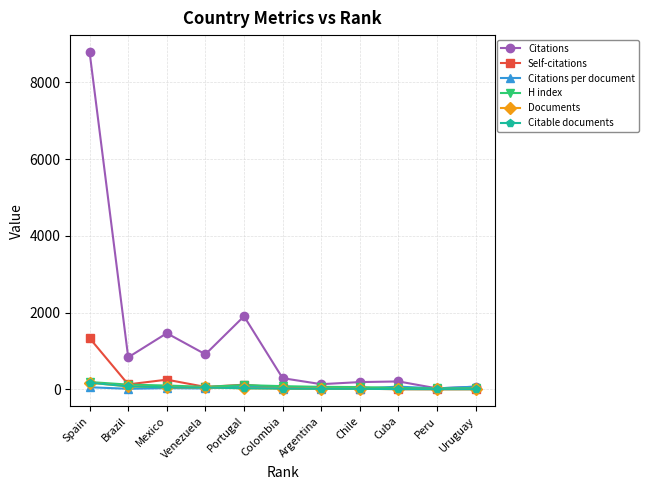

Is this an area chart (filled region under the line)?

No